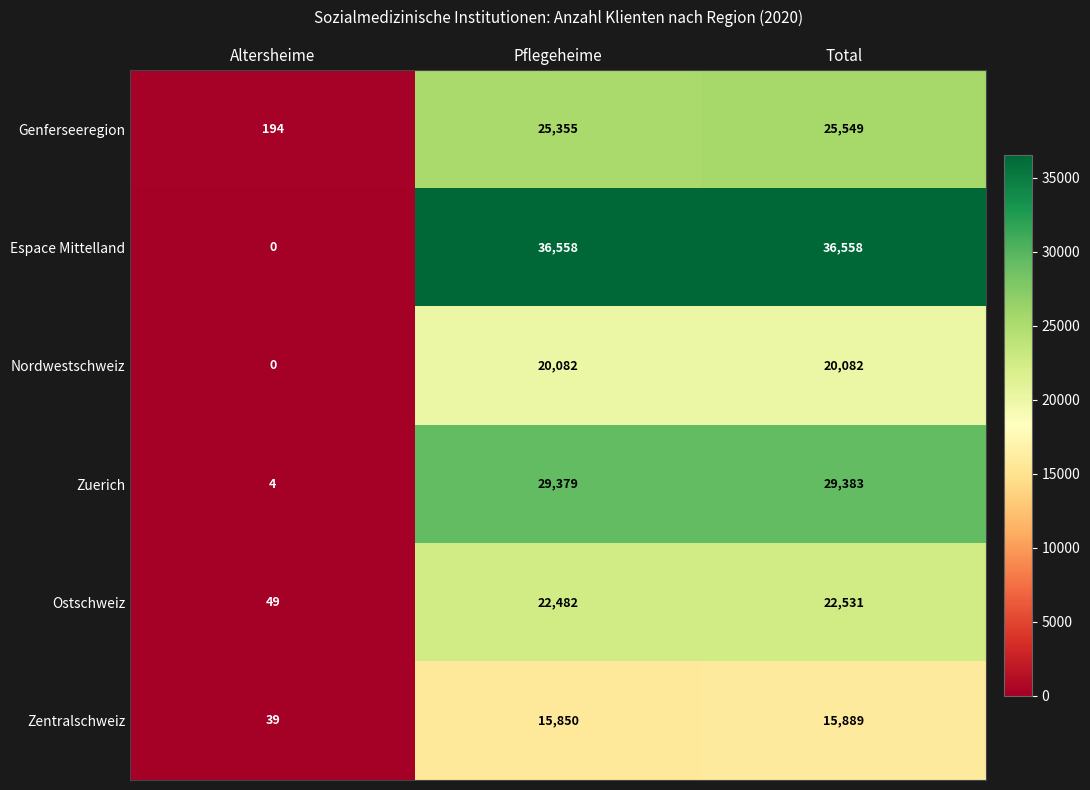

What is the total value across all series at Total?

149992